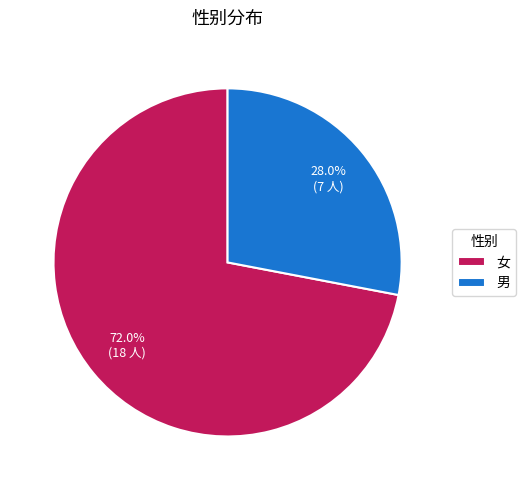

How much of the chart is everything except 女?

28.0%